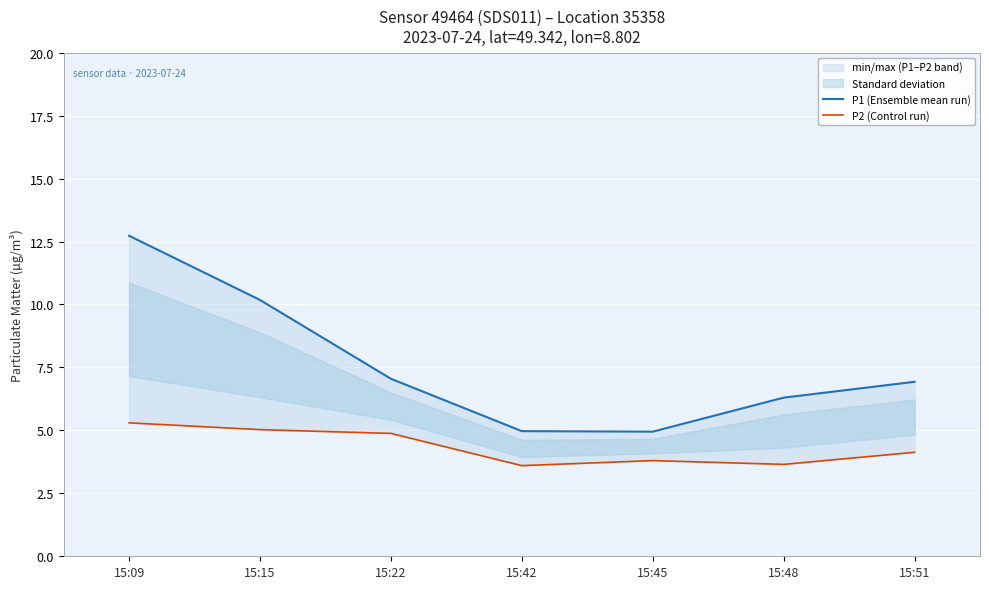

Reading right to left, extract all data points from this chart.

P1 (Ensemble mean run): 6.9	6.3	5.0	5.0	7.0	10.2	12.7
P2 (Control run): 4.1	3.6	3.8	3.6	4.9	5.0	5.3